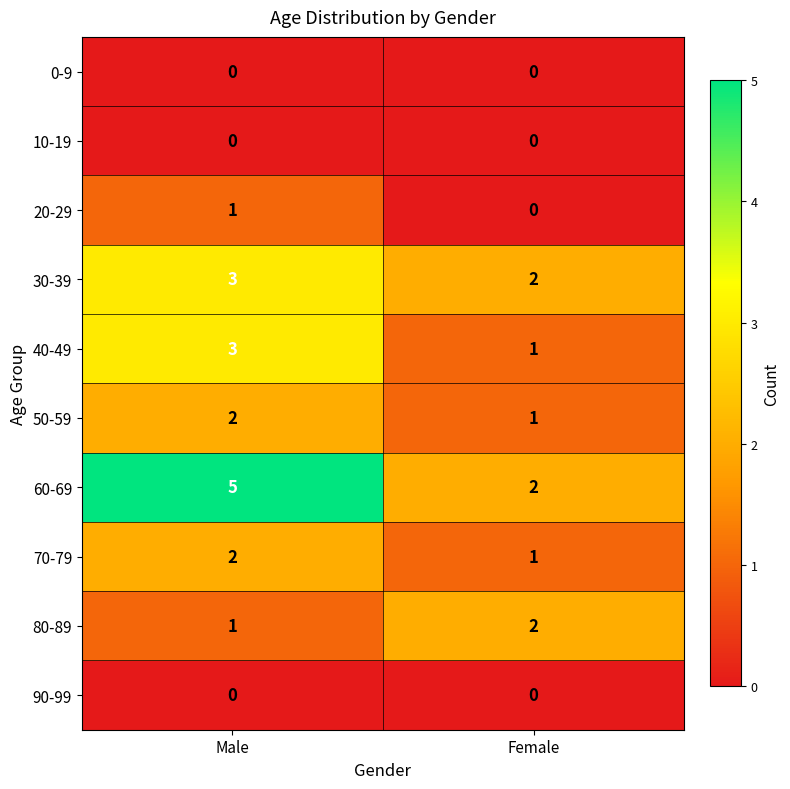

At how many categories does at least one series exceed 3?

1